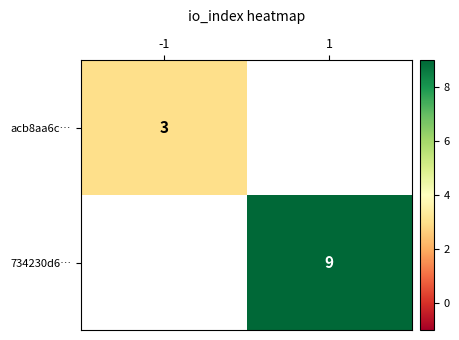

Is it true that 734230d6… equals 4 at 1?

False